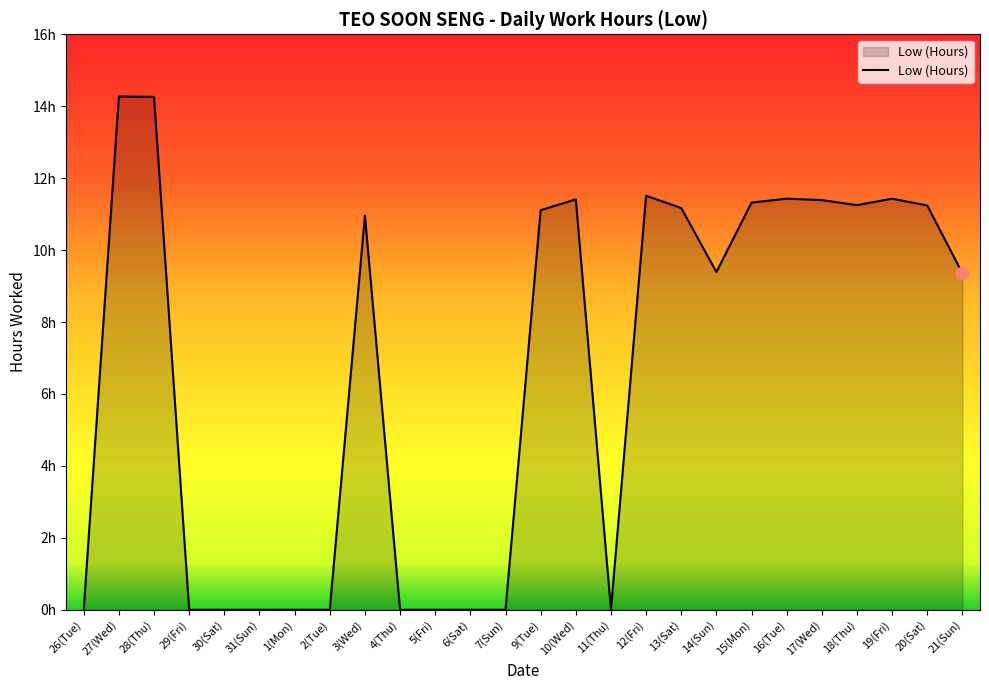

Between 17(Wed) and 10(Wed), which is larger?

10(Wed)